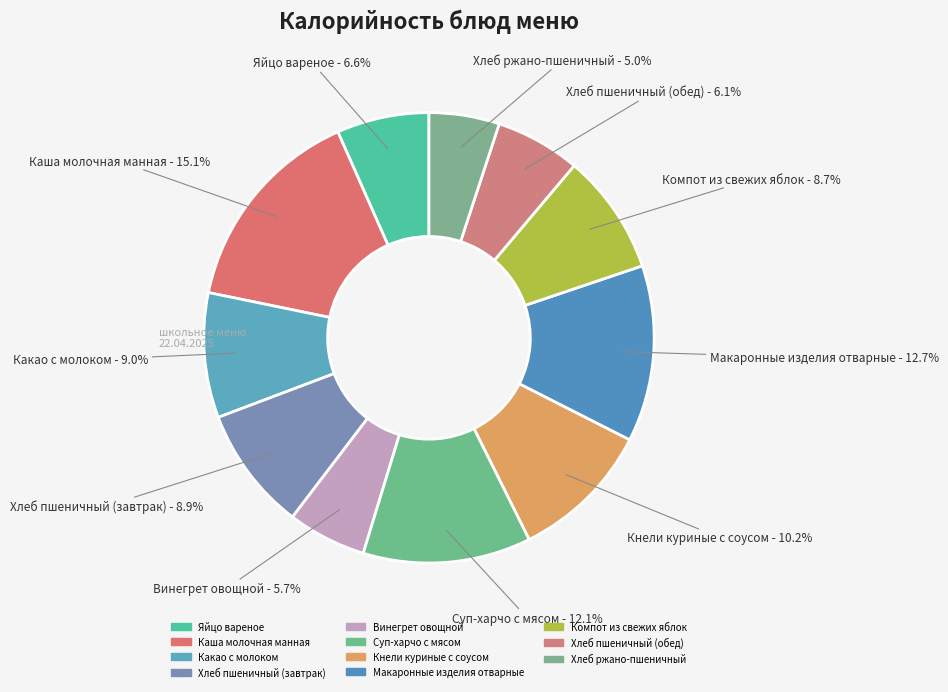

What percentage is the Хлеб пшеничный (завтрак) slice, to the nearest percent?

9%